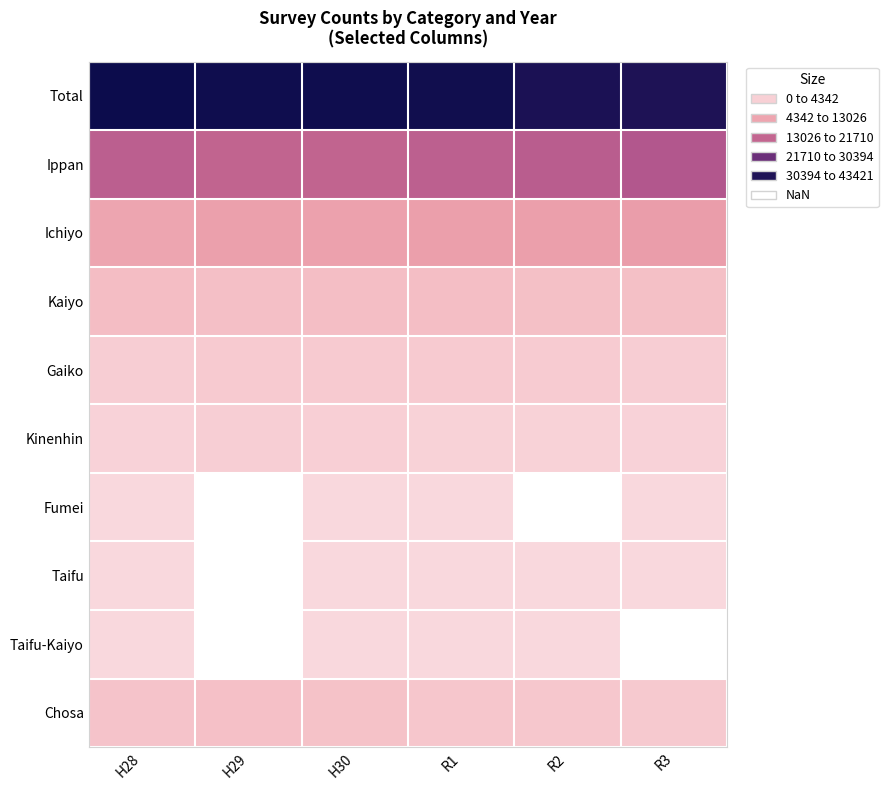

What is the difference between the highest and lowest values at R3?

41256.0